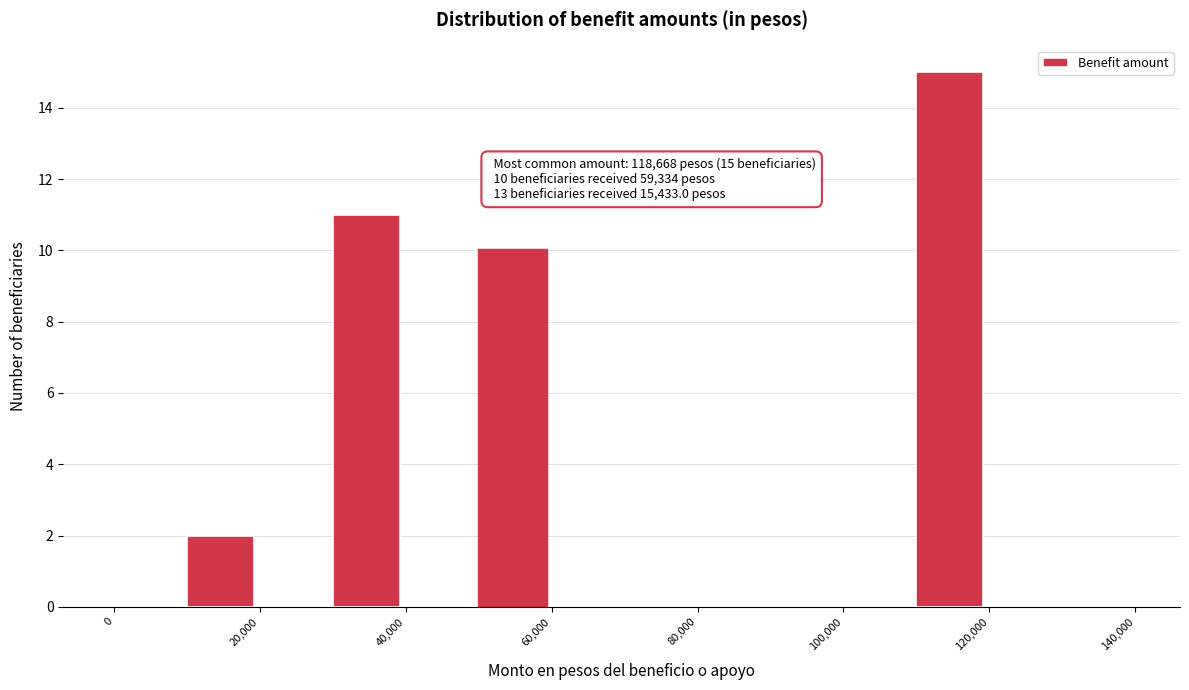

Over which range of the x-axis is the bar tallest?

110000 to 120000